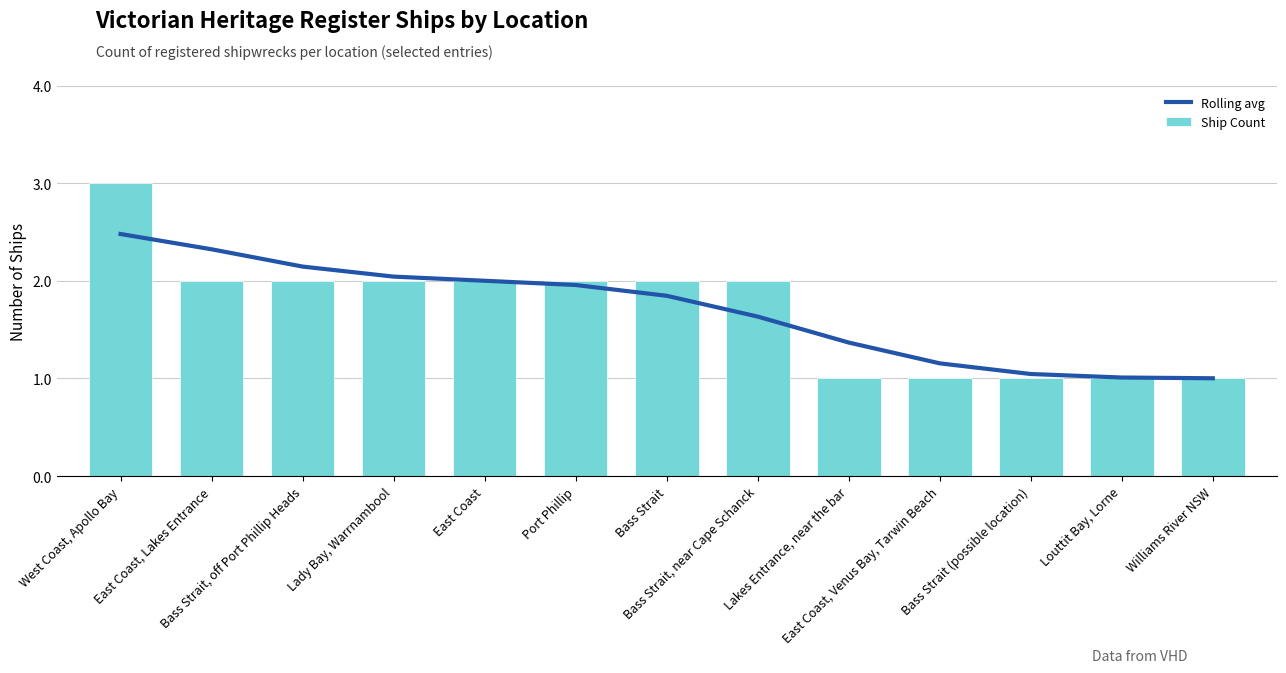

What is the difference between the maximum and minimum values in the Rolling avg series?

1.5